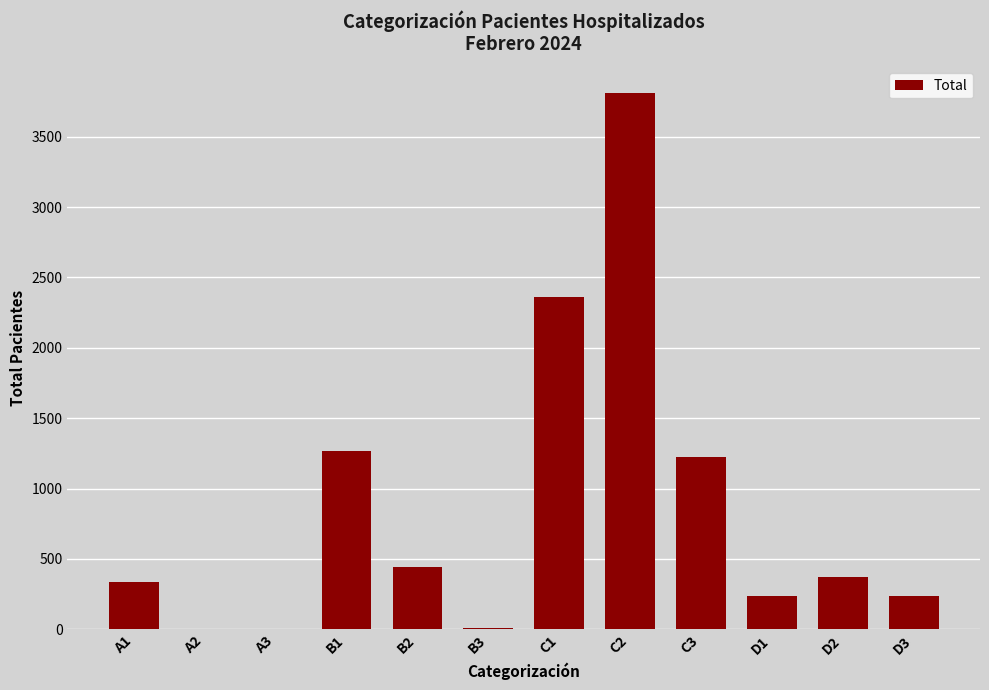

At which label is the value closest to 1904?

C1